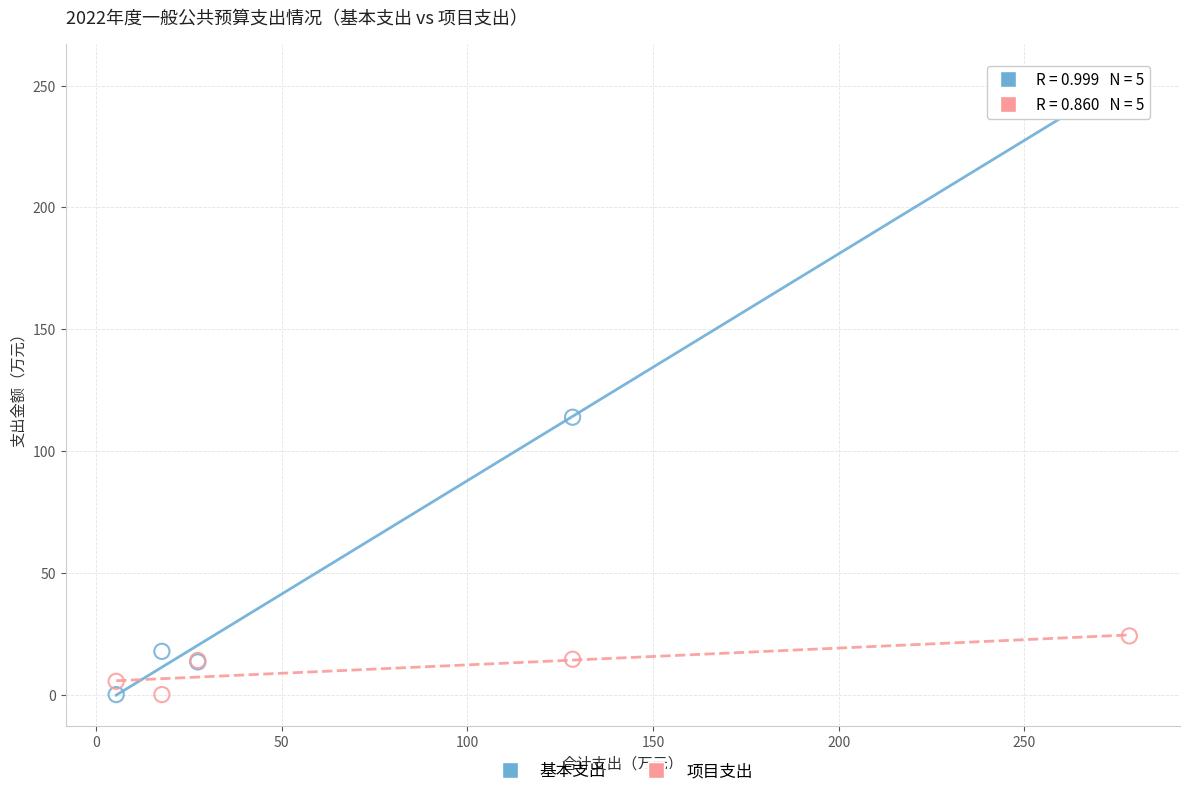

What are all the series names shown in the legend?

基本支出, 项目支出